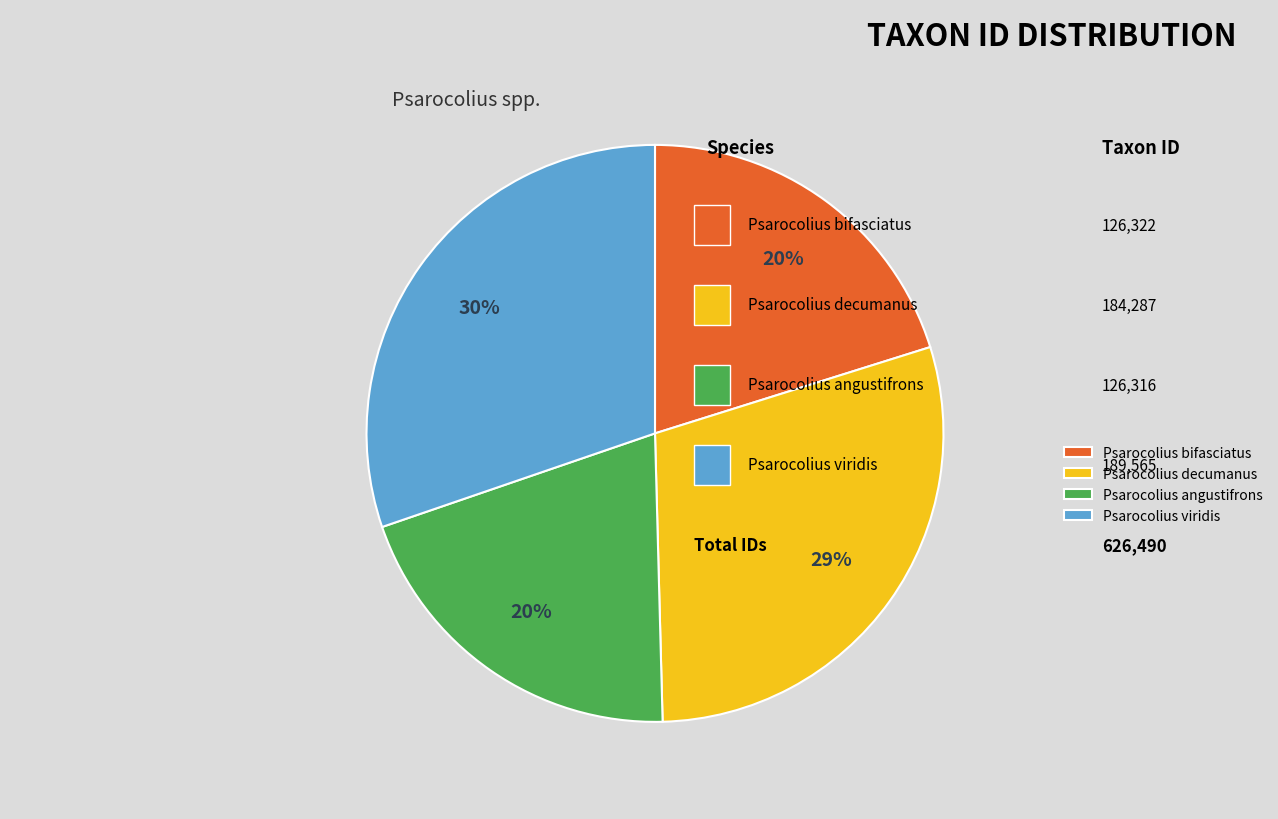

Count the number of slices in the pie.

4